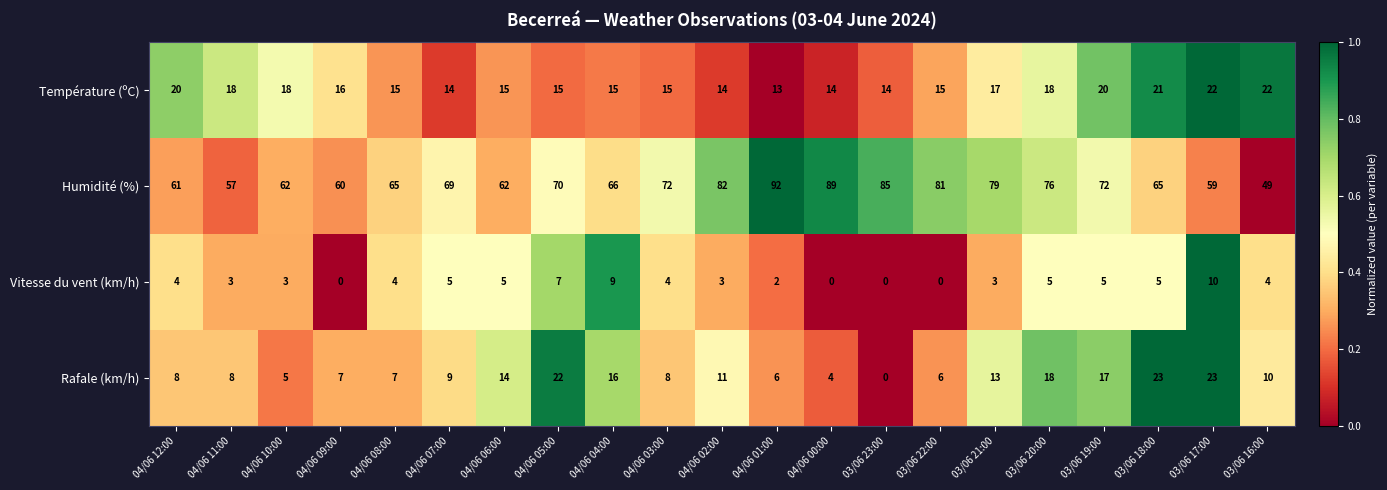

The value of Rafale (km/h) at 04/06 09:00 is 7. True or false?

True